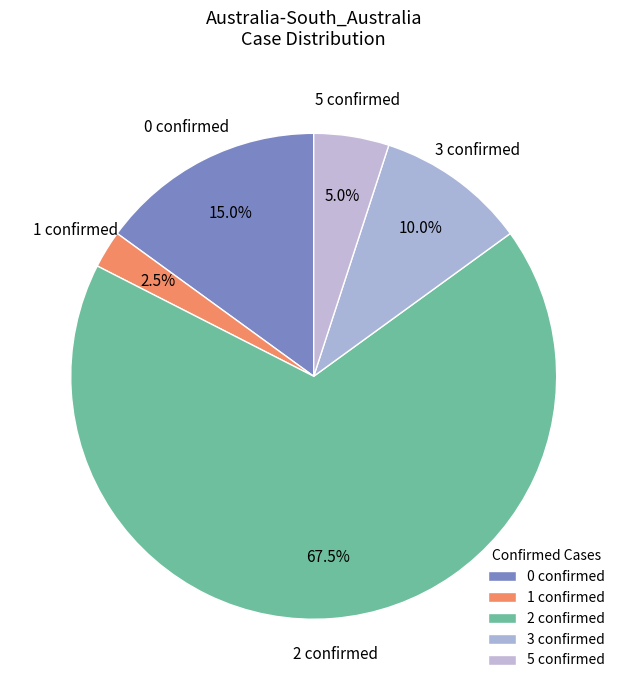

What percentage do 3 confirmed and 0 confirmed together represent?

25.0%